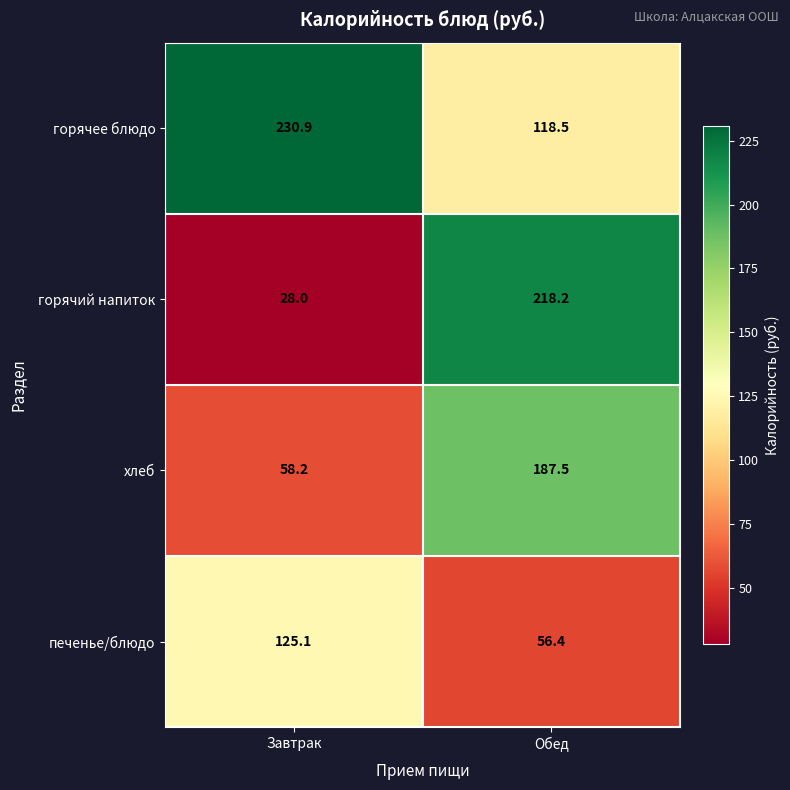

The value of горячее блюдо at Обед is 118.5. True or false?

True